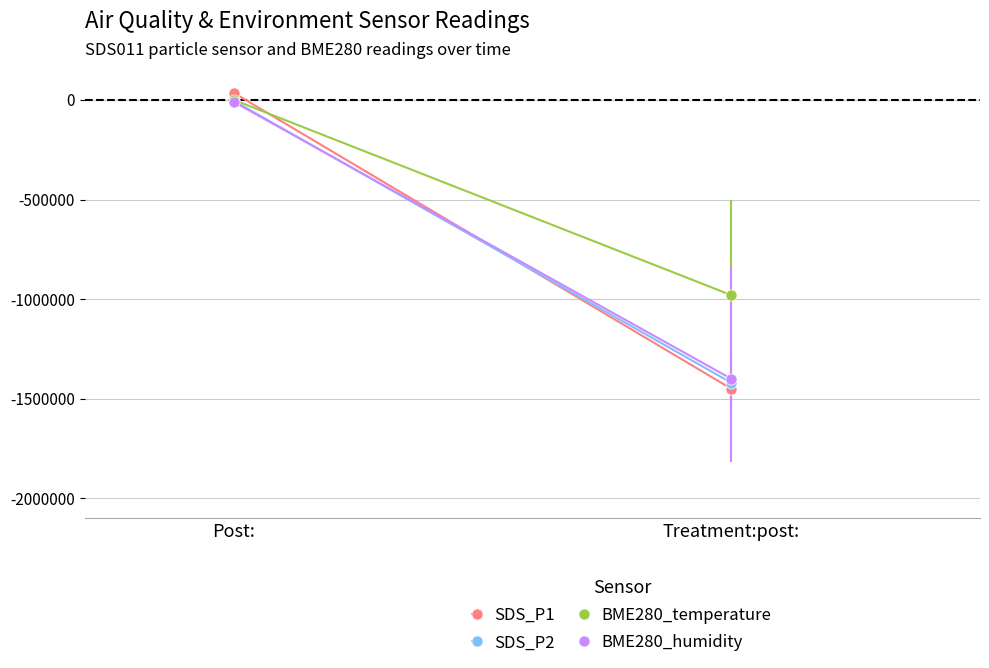

At Post:, list the series in order from largest to smallest.

SDS_P1, BME280_temperature, SDS_P2, BME280_humidity